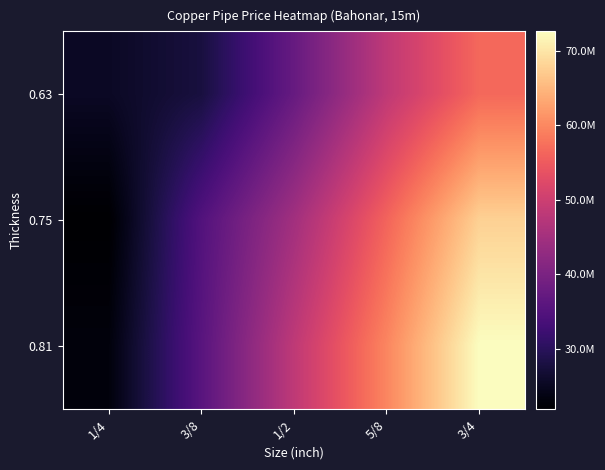

Which series has the largest total across all categories?

0.81